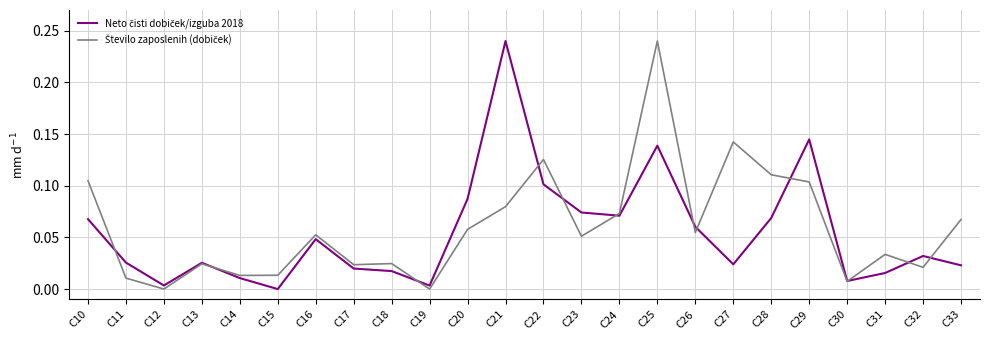

Reading right to left, what are all the values shown in this chart?

Neto čisti dobiček/izguba 2018: C33=0.0	C32=0.0	C31=0.0	C30=0.0	C29=0.1	C28=0.1	C27=0.0	C26=0.1	C25=0.1	C24=0.1	C23=0.1	C22=0.1	C21=0.2	C20=0.1	C19=0.0	C18=0.0	C17=0.0	C16=0.0	C15=0.0	C14=0.0	C13=0.0	C12=0.0	C11=0.0	C10=0.1
Število zaposlenih (dobiček): C33=0.1	C32=0.0	C31=0.0	C30=0.0	C29=0.1	C28=0.1	C27=0.1	C26=0.1	C25=0.2	C24=0.1	C23=0.1	C22=0.1	C21=0.1	C20=0.1	C19=0.0	C18=0.0	C17=0.0	C16=0.1	C15=0.0	C14=0.0	C13=0.0	C12=0.0	C11=0.0	C10=0.1